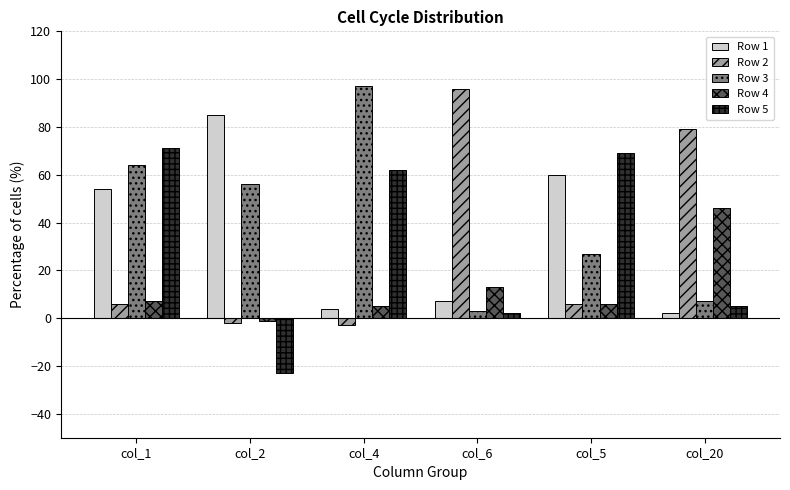

At how many categories does at least one series exceed 19?

6